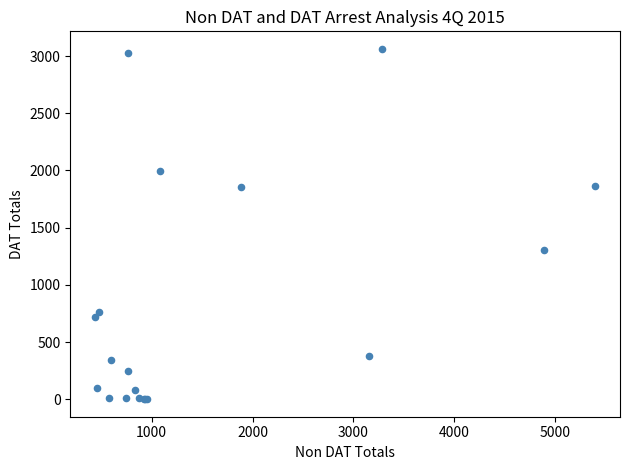

What Y value in the scatter plot is closest to 1532?

1302